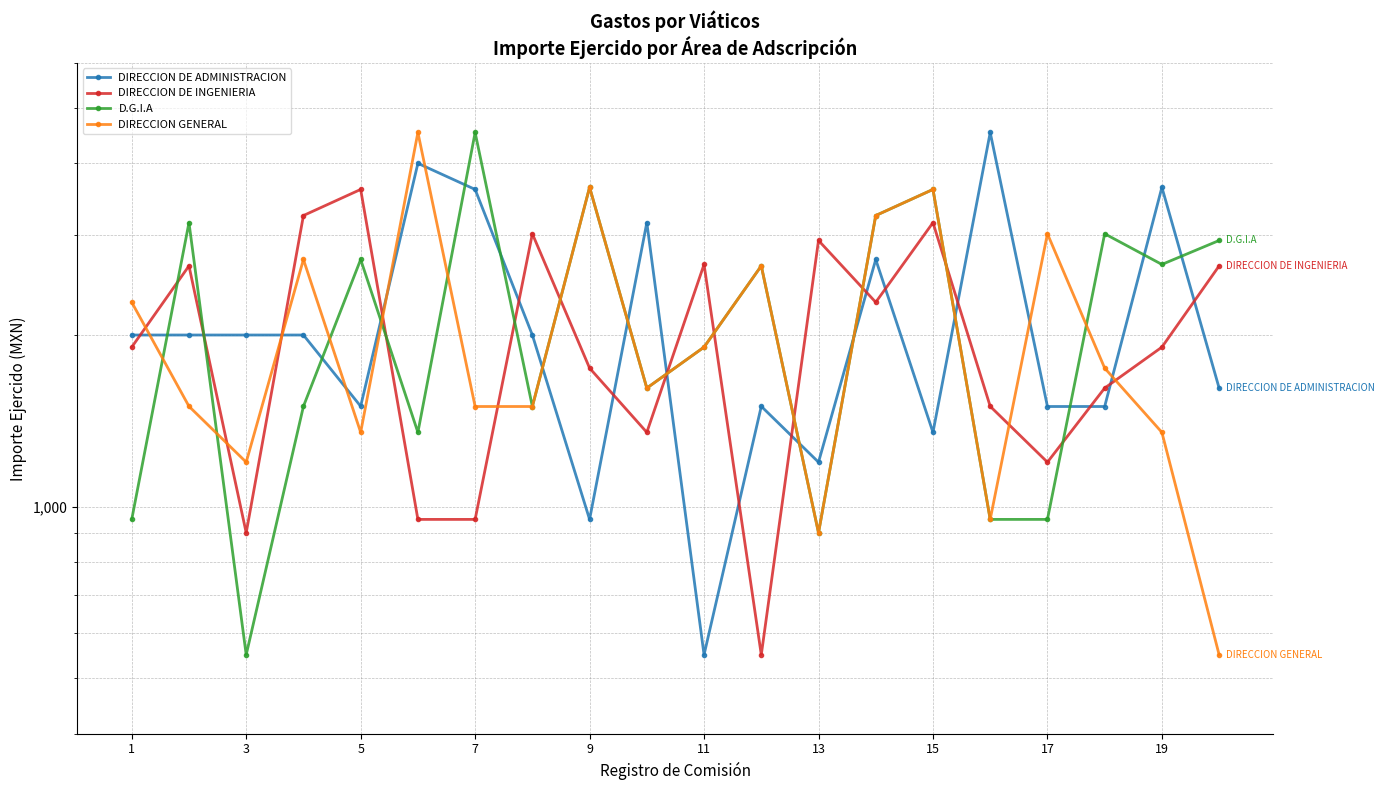

Where does the DIRECCION GENERAL series first go above 1750?

1